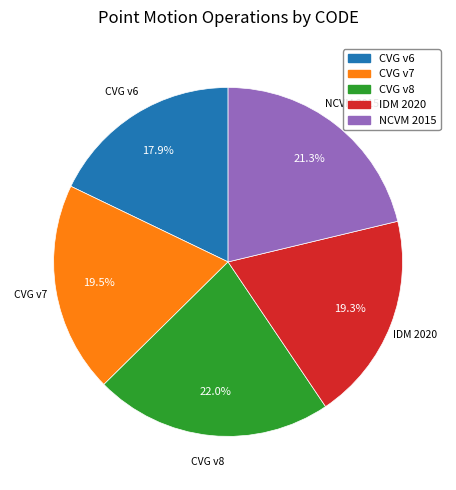

Is there a majority slice in this chart?

No